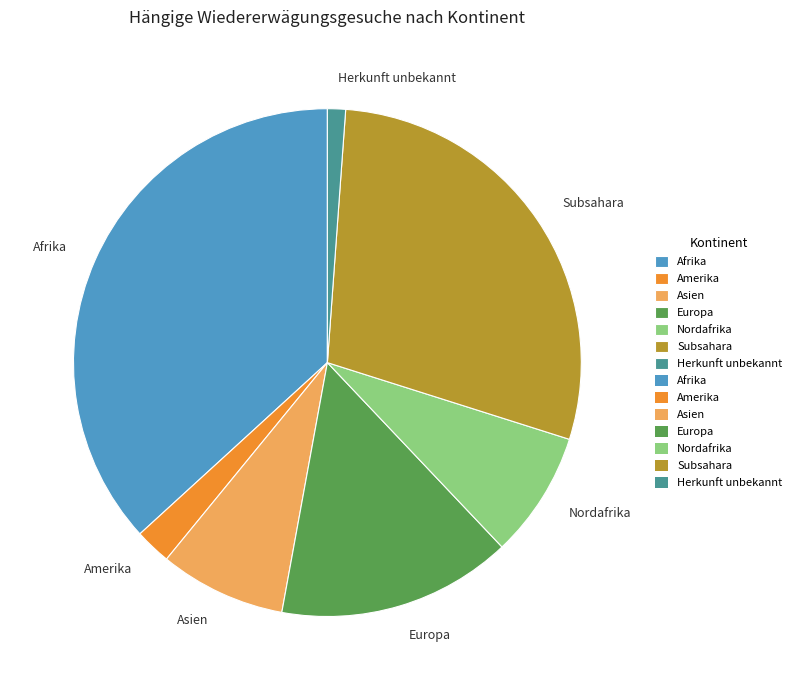

Which has a higher value, Asien or Europa?

Europa